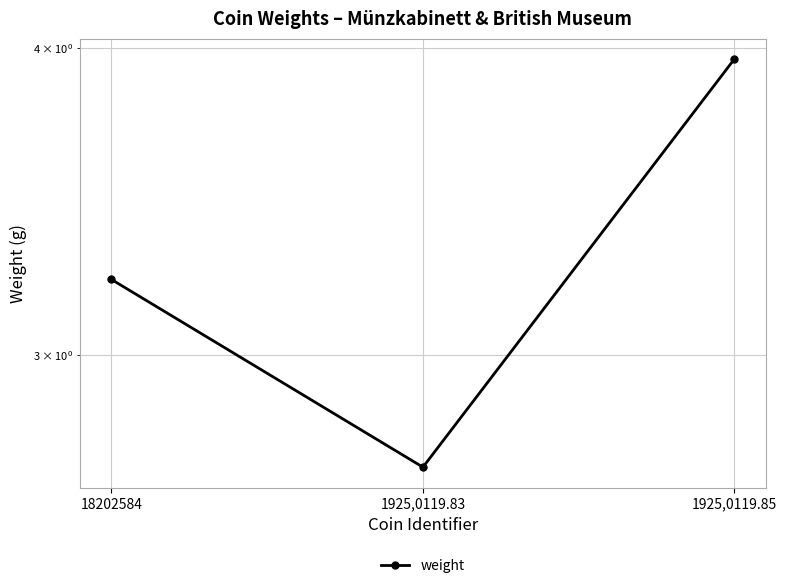

Reading left to right, extract all data points from this chart.

3.2	2.7	4.0